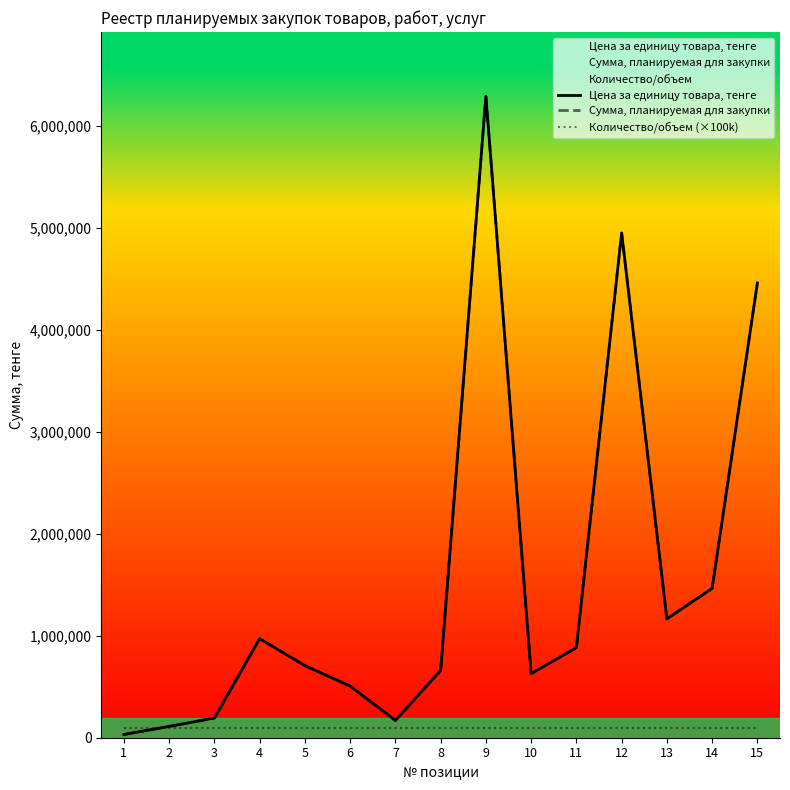

Where is the first local maximum for Сумма, планируемая для закупки?

4